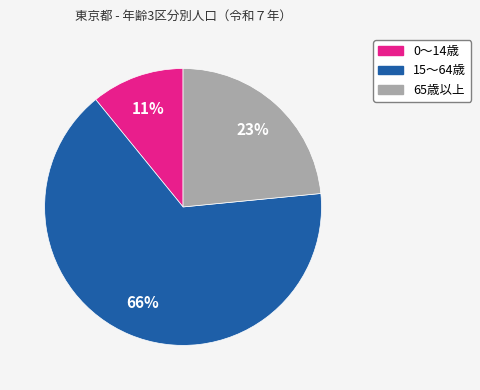

To the nearest percent, what is the difference between the 0～14歳 and 15～64歳 slice percentages?

55%